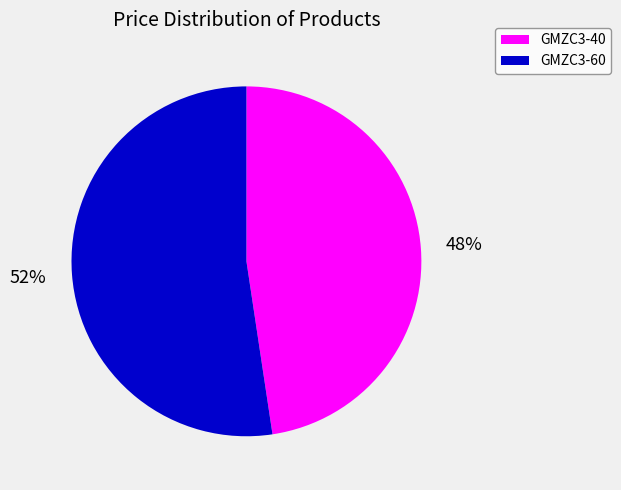

Does GMZC3-60 represent more than half of the total?

Yes